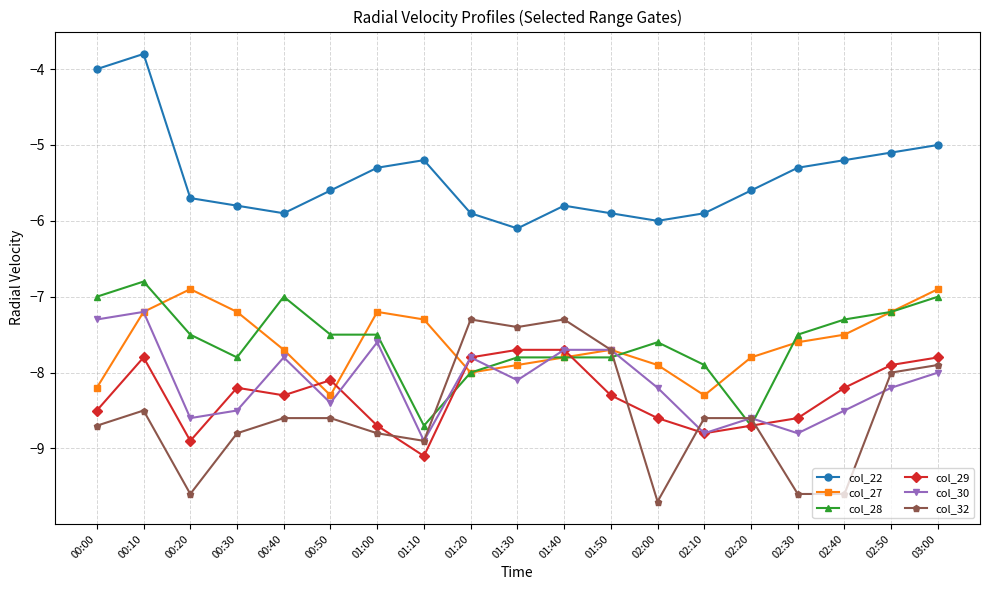

List the series in order of their peak value, highest first.

col_22, col_28, col_27, col_30, col_32, col_29